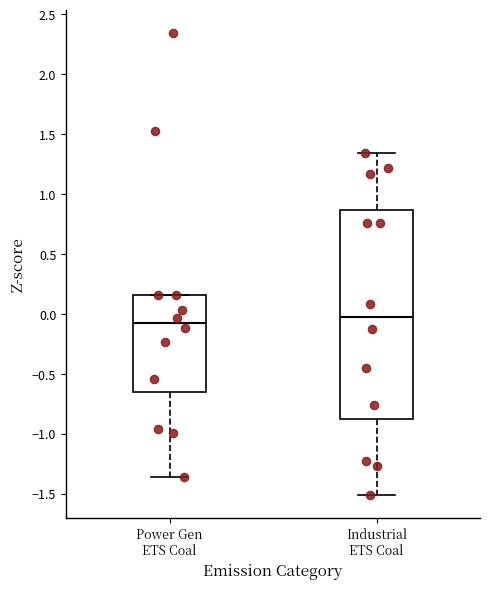

Comparing the boxes themselves (not the whiskers), which one is the tallest?

Industrial ETS Coal